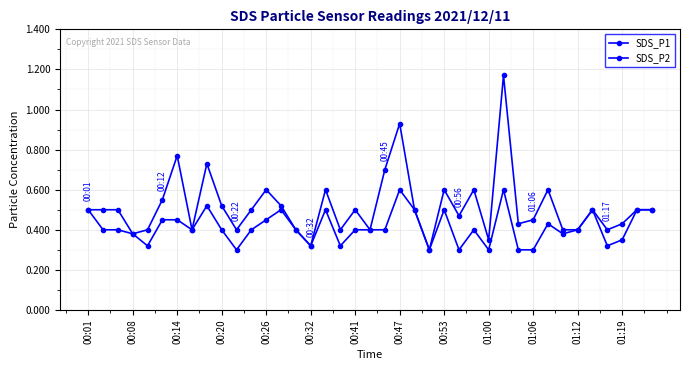

What is the value of the SDS_P2 point at the 7th from the left?

0.5